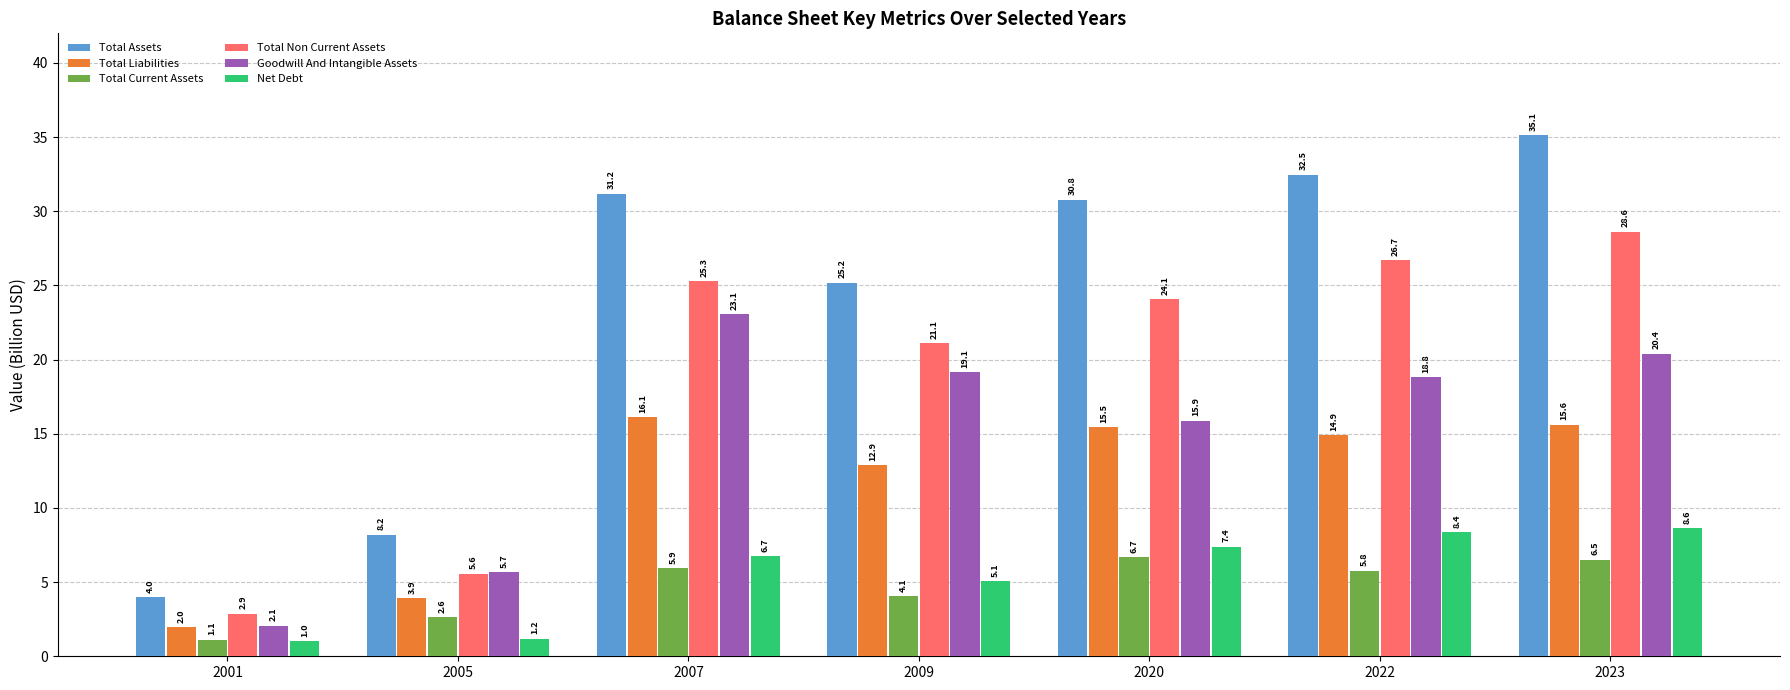

How many bars are there in each group?

6